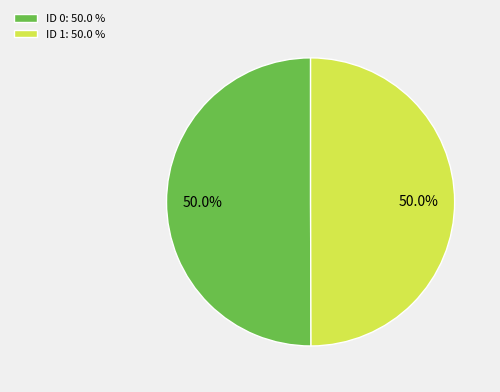

Do ID 0: 50.0 % and ID 1: 50.0 % together represent more than half of the pie?

Yes